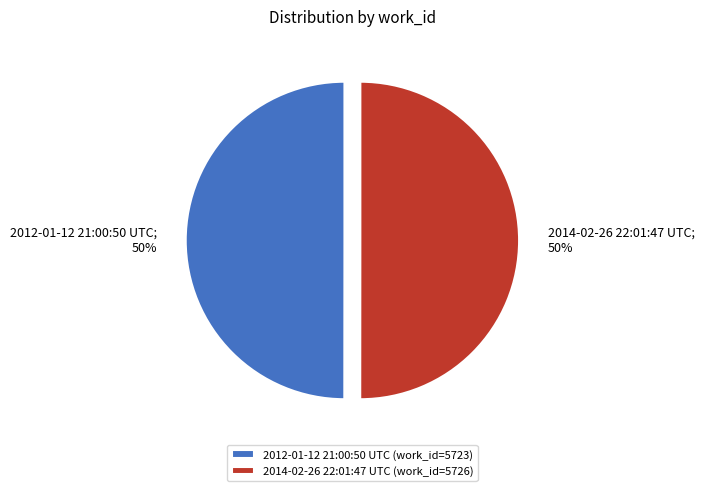

What is the ratio of the value at 2014-02-26 22:01:47 UTC (work_id=5726) to the value at 2012-01-12 21:00:50 UTC (work_id=5723)?

1.0